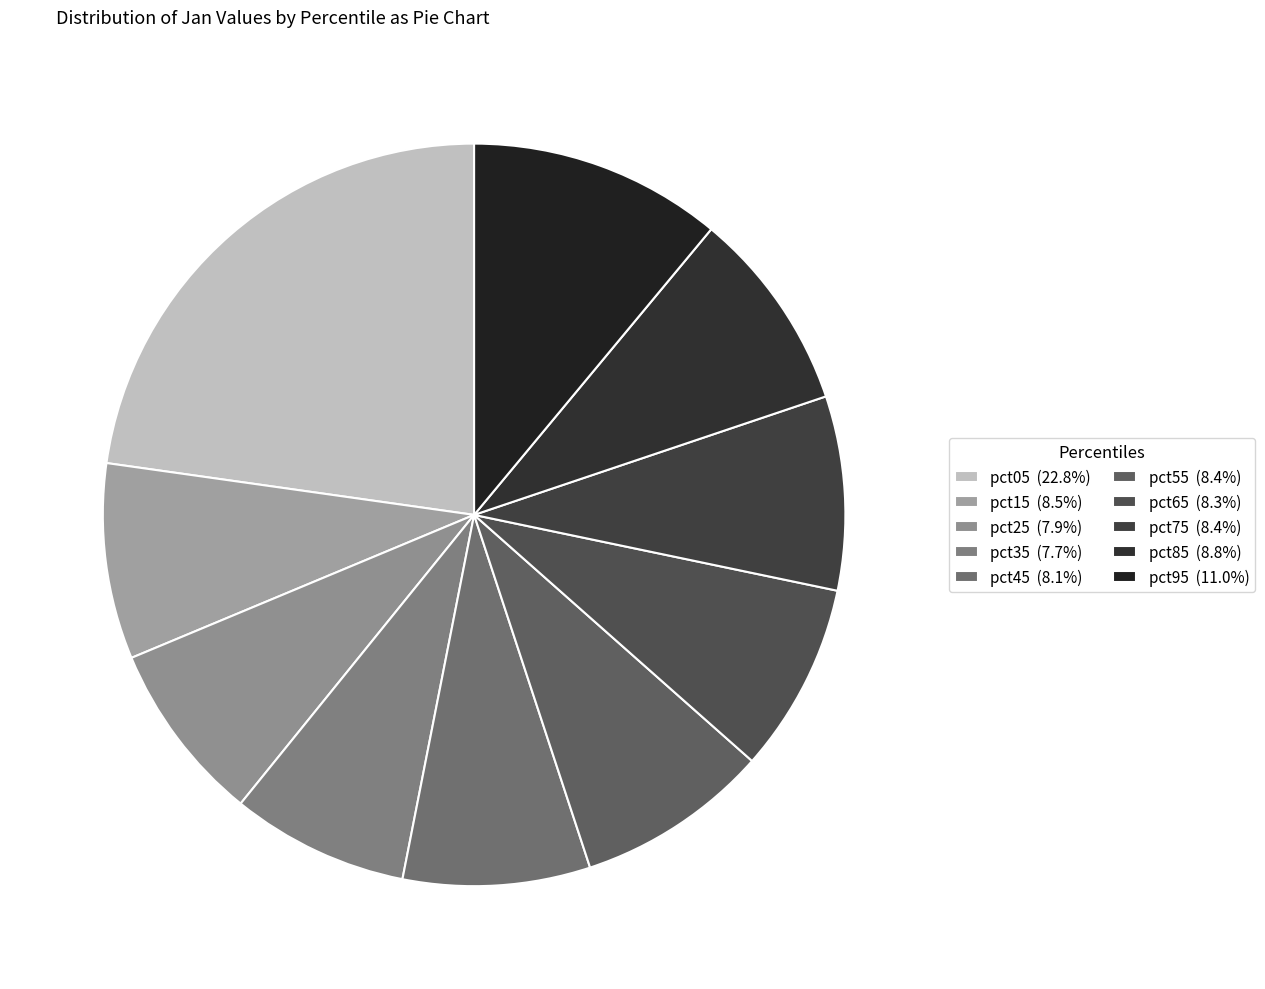

What portion of the pie excludes pct45?

91.9%